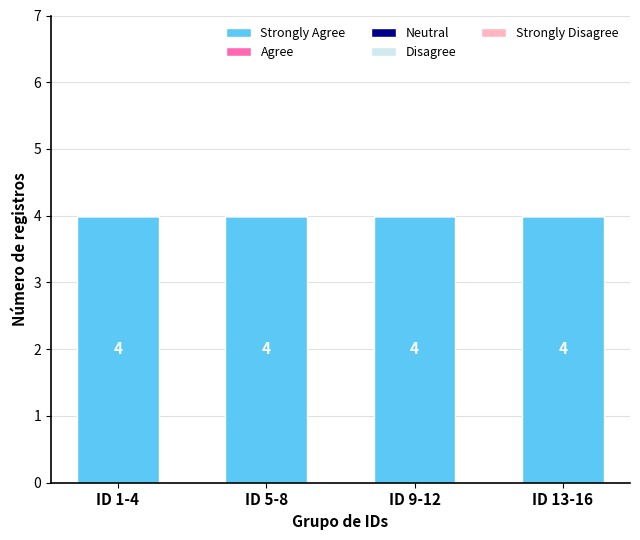

Reading left to right, what are all the values shown in this chart?

Strongly Agree: ID 1-4=4	ID 5-8=4	ID 9-12=4	ID 13-16=4
Agree: ID 1-4=0	ID 5-8=0	ID 9-12=0	ID 13-16=0
Neutral: ID 1-4=0	ID 5-8=0	ID 9-12=0	ID 13-16=0
Disagree: ID 1-4=0	ID 5-8=0	ID 9-12=0	ID 13-16=0
Strongly Disagree: ID 1-4=0	ID 5-8=0	ID 9-12=0	ID 13-16=0